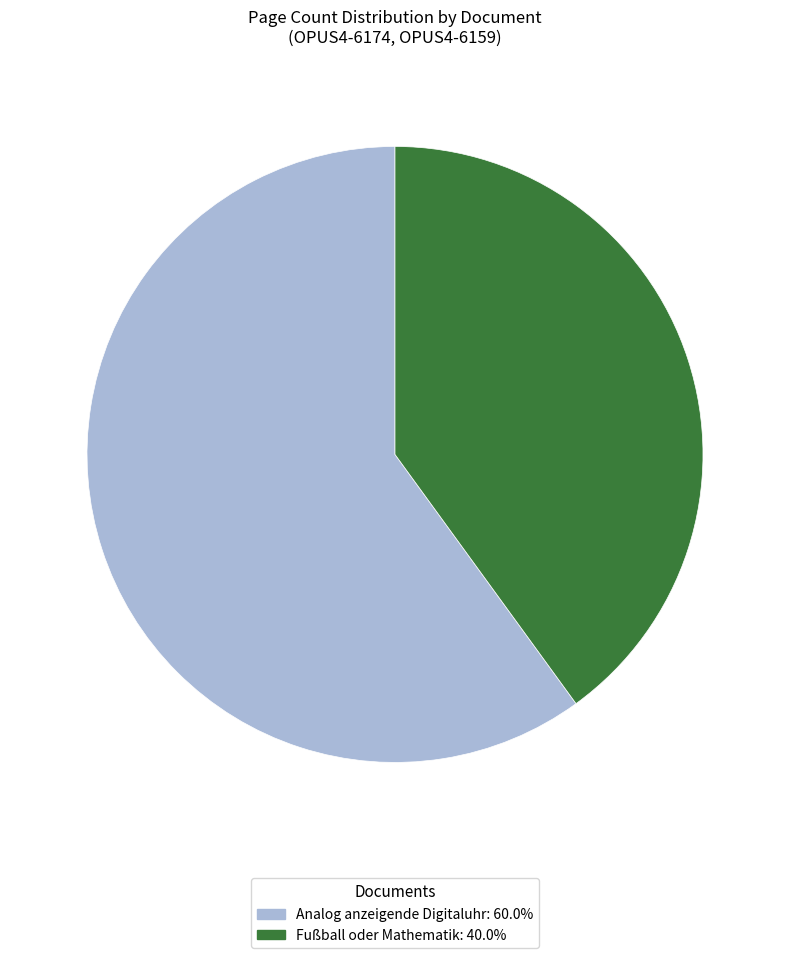

Is there a majority slice in this chart?

Yes